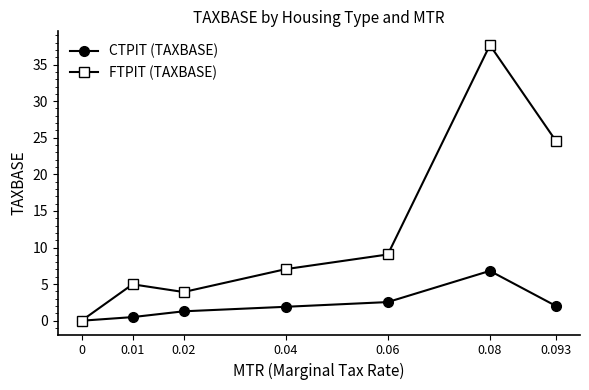

In FTPIT (TAXBASE), how many points are higher than both neighbors (excluding endpoints)?

2